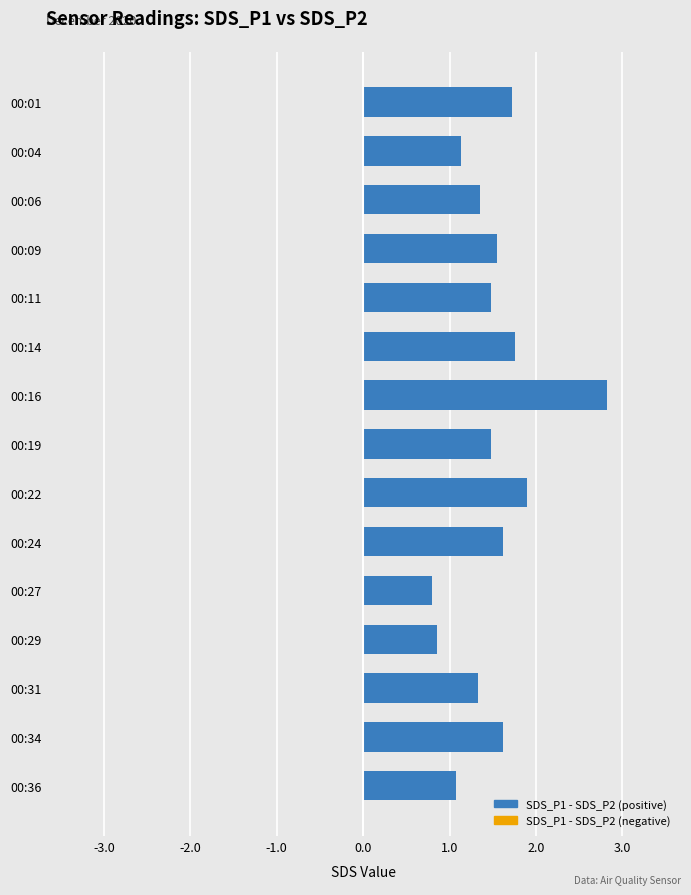

What is the greatest value displayed?

2.8